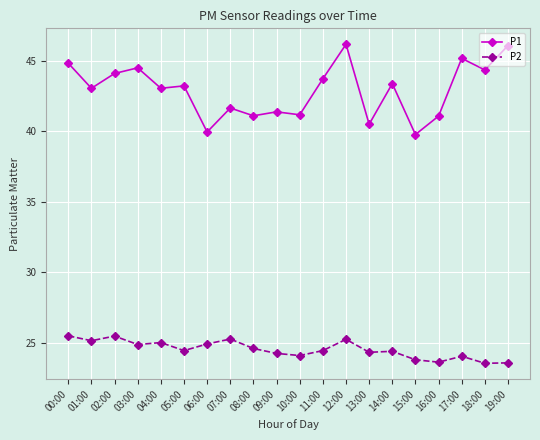

What is the label of the 1st point from the left?

00:00